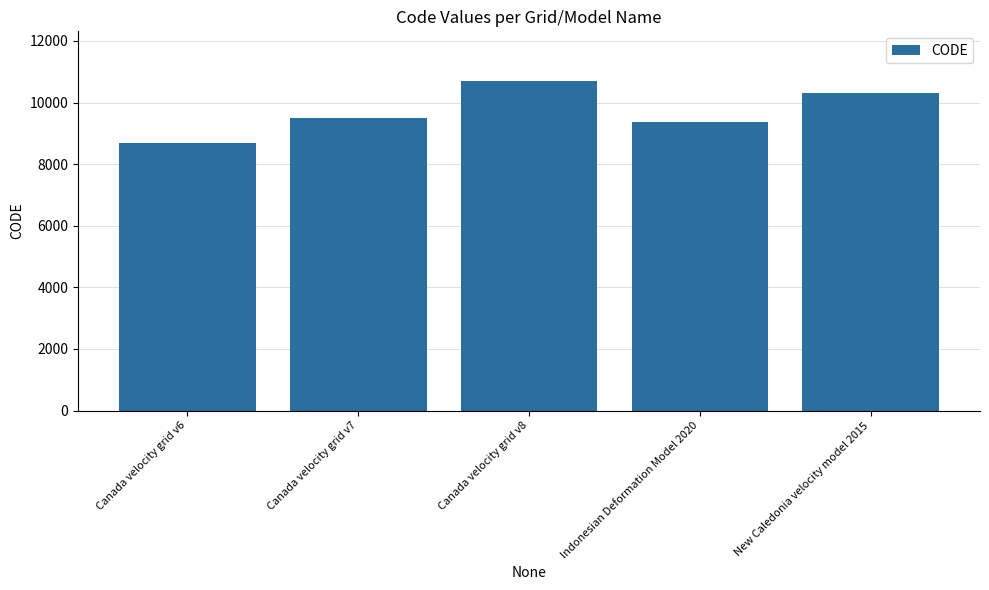

How many categories are shown in the chart?

5